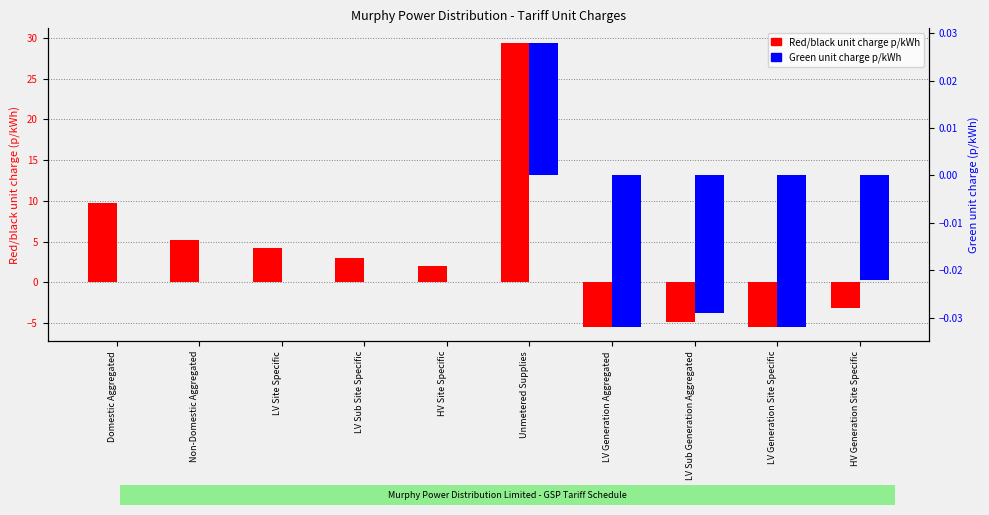

Does the chart contain any negative values?

Yes